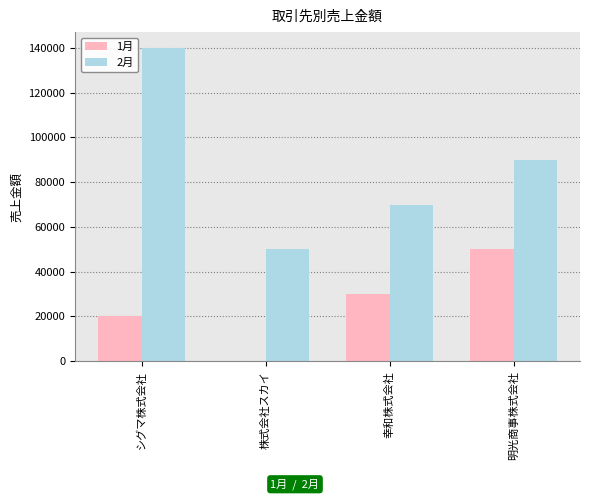

Reading left to right, extract all data points from this chart.

1月: シグマ株式会社=20000	株式会社スカイ=0	幸和株式会社=30000	明光商事株式会社=50000
2月: シグマ株式会社=140000	株式会社スカイ=50000	幸和株式会社=70000	明光商事株式会社=90000